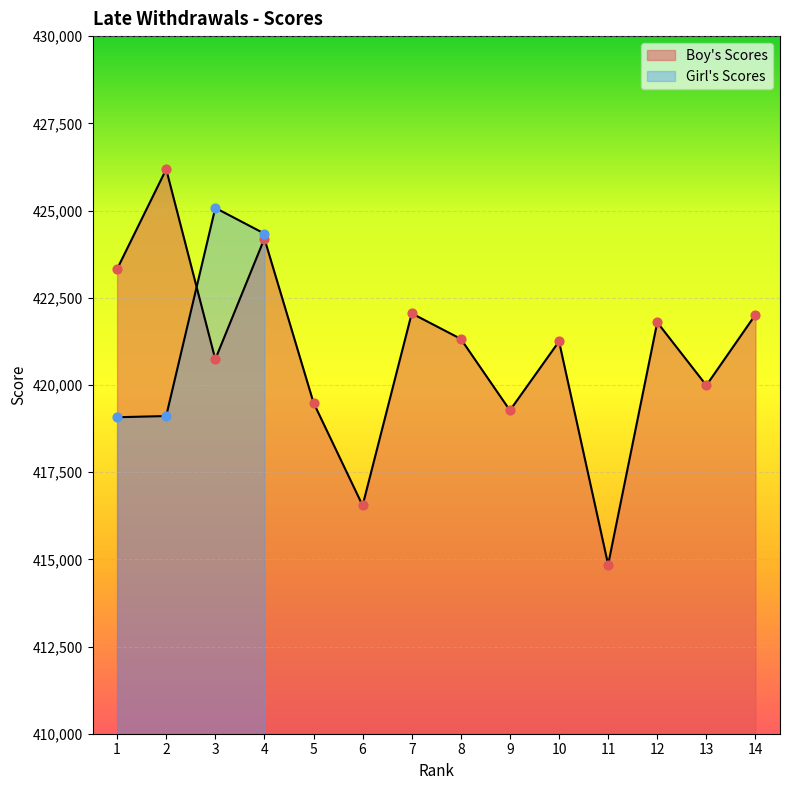

What is the ratio of the value at 9 to the value at 7?

1.0